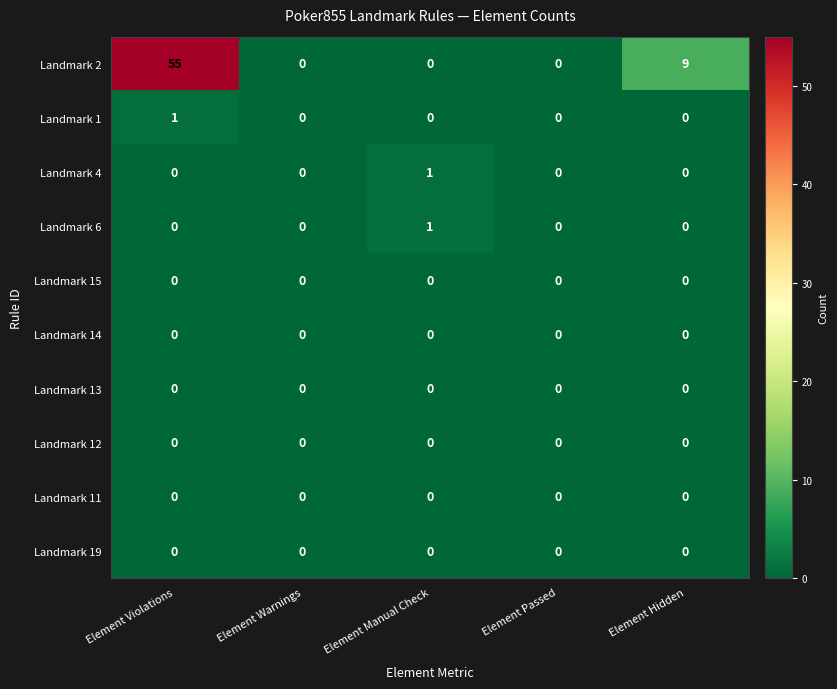

Which series has the largest range (max minus min)?

Landmark 2